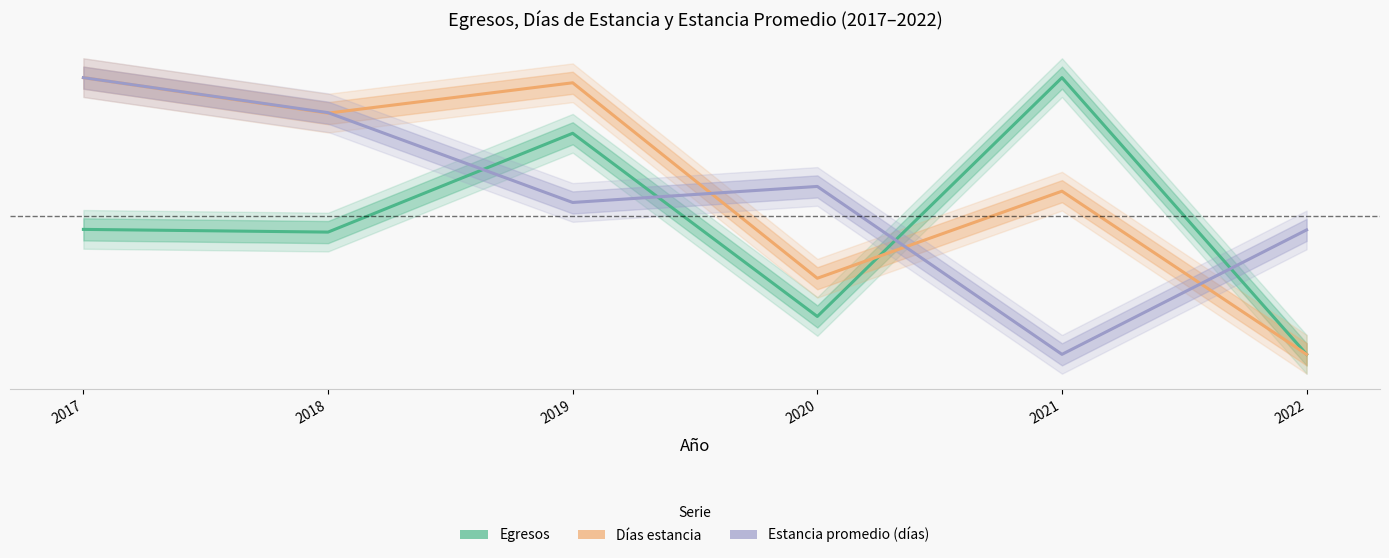

Where is the first local maximum for Días estancia?

2019